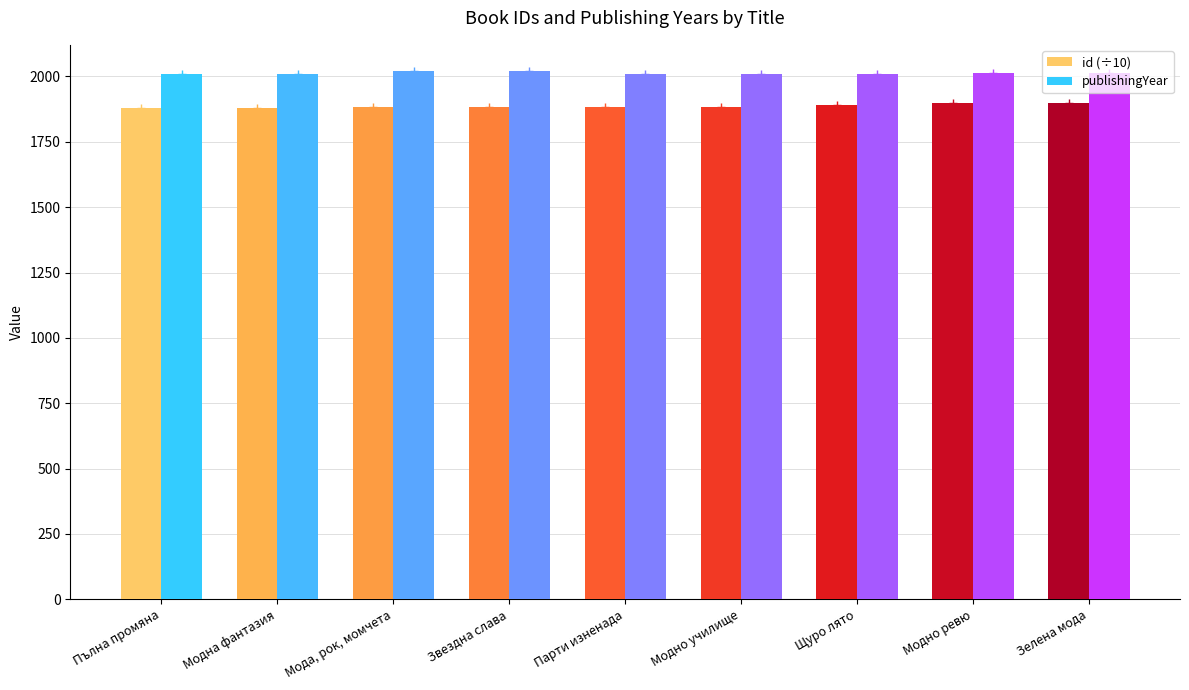

Does the chart contain any negative values?

No